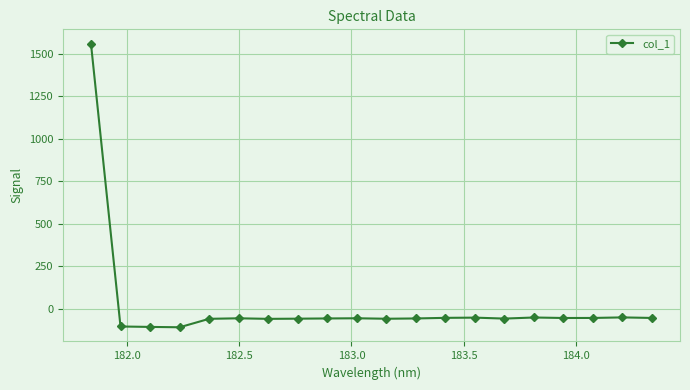

What is the value of the 14th point from the left?

-51.6